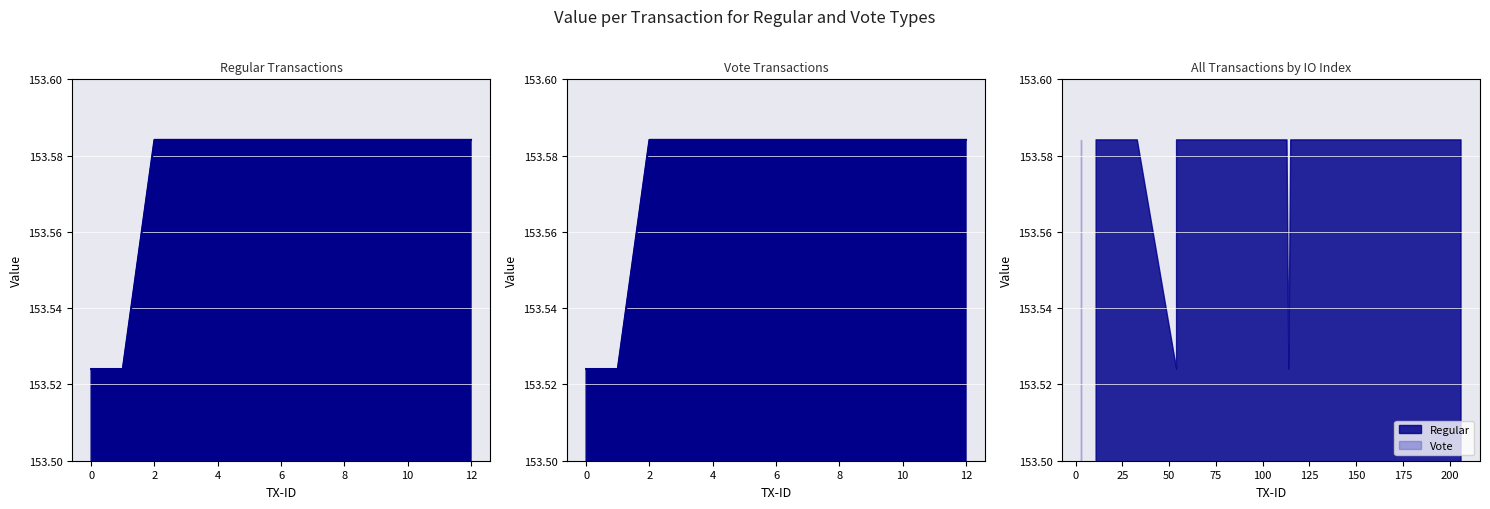

Which series has the largest total across all categories?

Regular